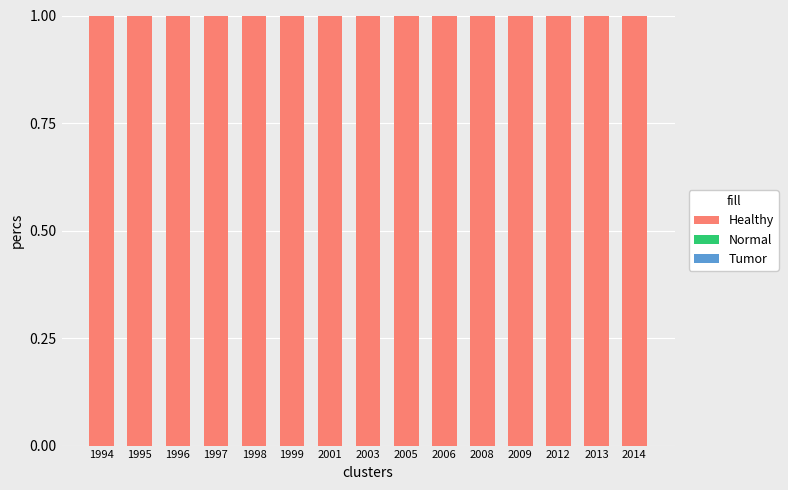

What is the total value across all series at 2013?

1